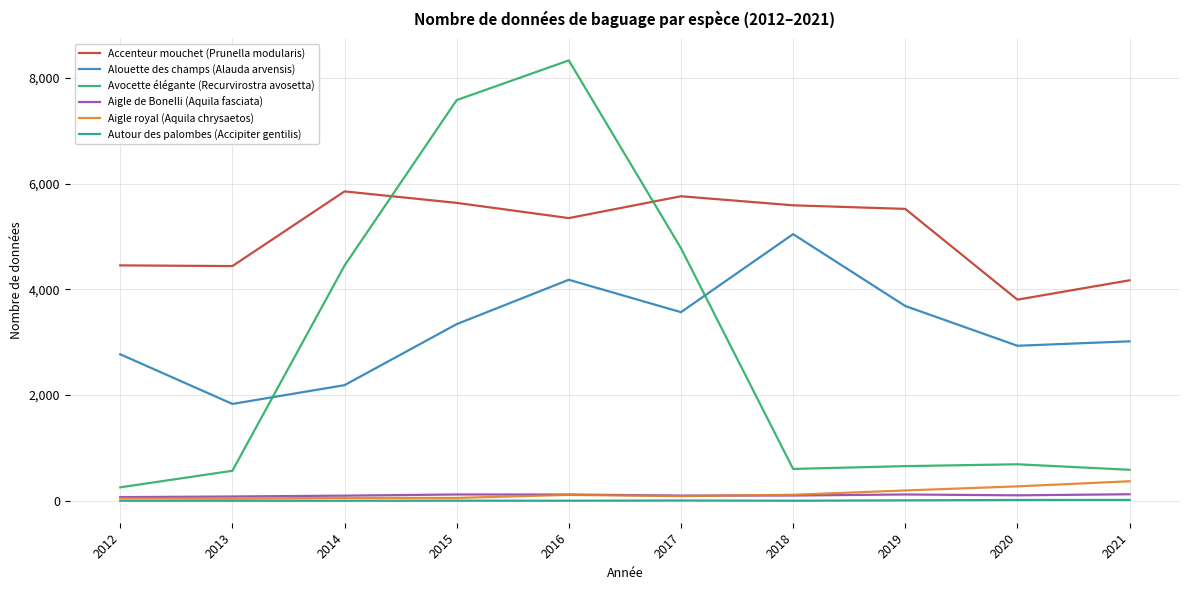

True or false: Accenteur mouchet (Prunella modularis) has more than 0 interior local peaks.

True